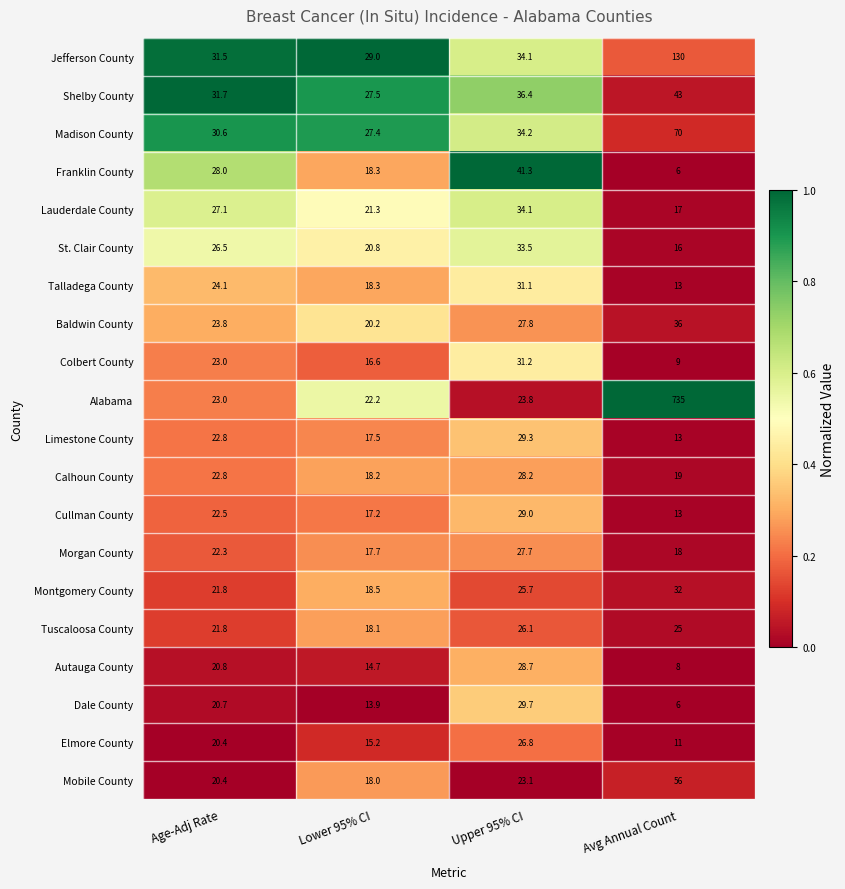

How many series are shown in this chart?

20